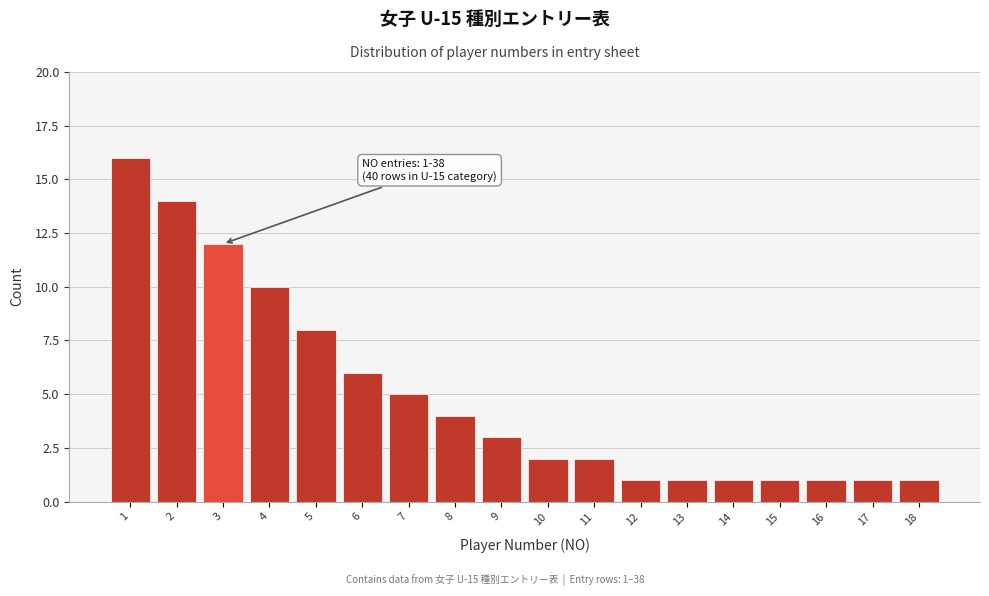

Reading left to right, transcribe all the data shown in this chart.

1=16	2=14	3=12	4=10	5=8	6=6	7=5	8=4	9=3	10=2	11=2	12=1	13=1	14=1	15=1	16=1	17=1	18=1